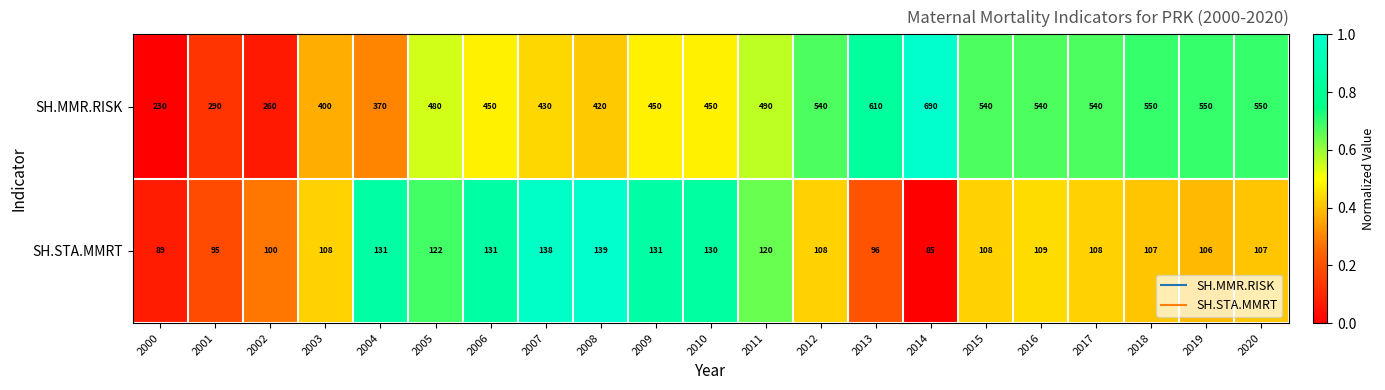

Count the number of categories in the chart.

21